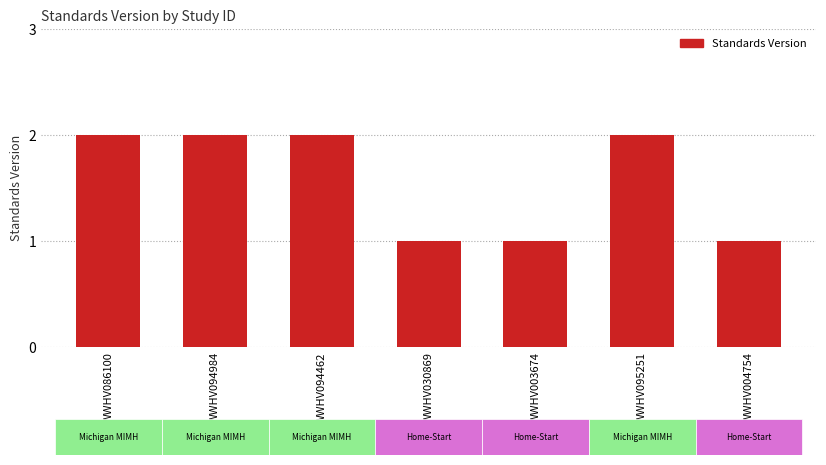

What position from the right is WWHV030869?

4